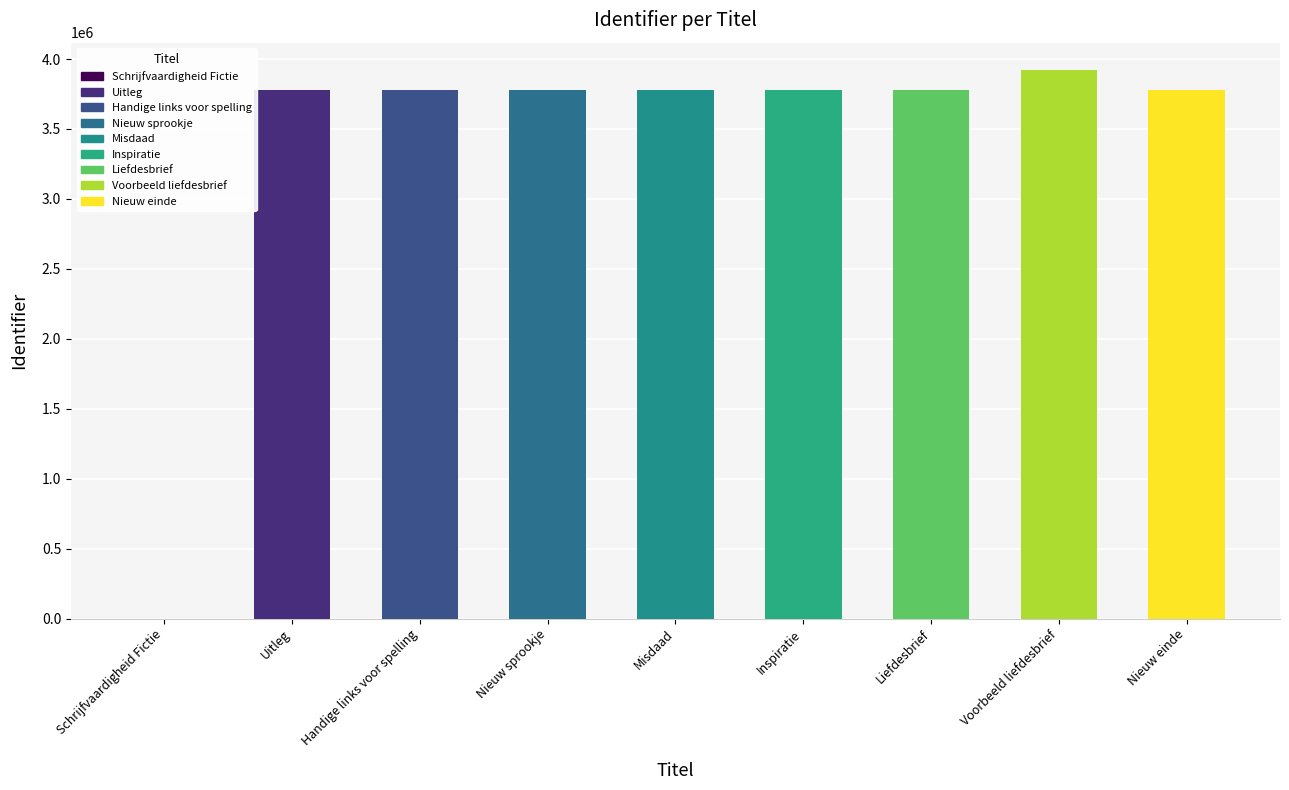

Reading left to right, what are all the values shown in this chart?

0	3779661	3779673	3779473	3779474	3780001	3779476	3920901	3779485